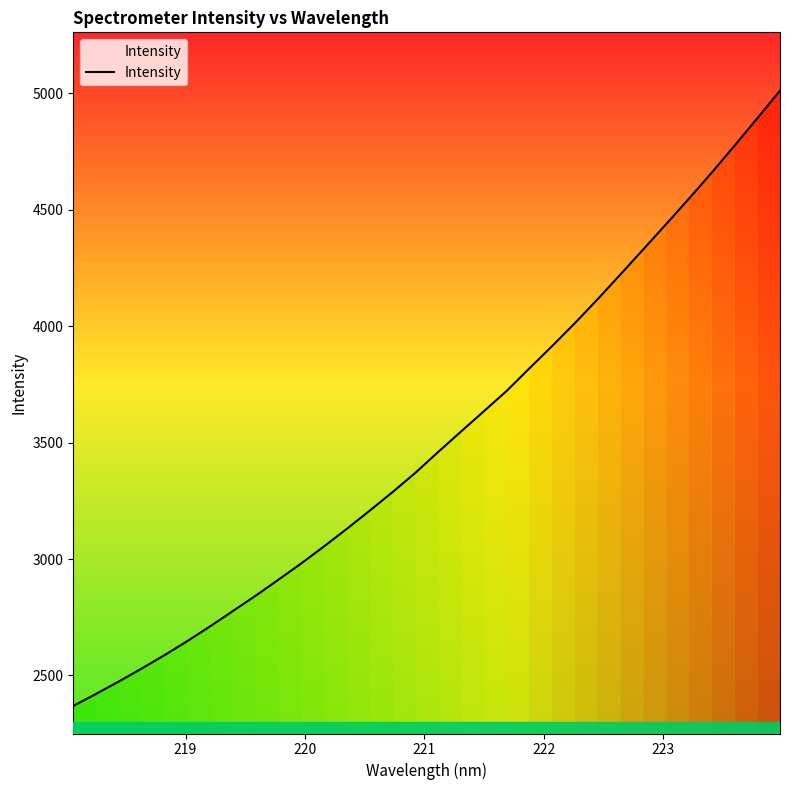

What is the minimum value shown in the chart?

2368.7